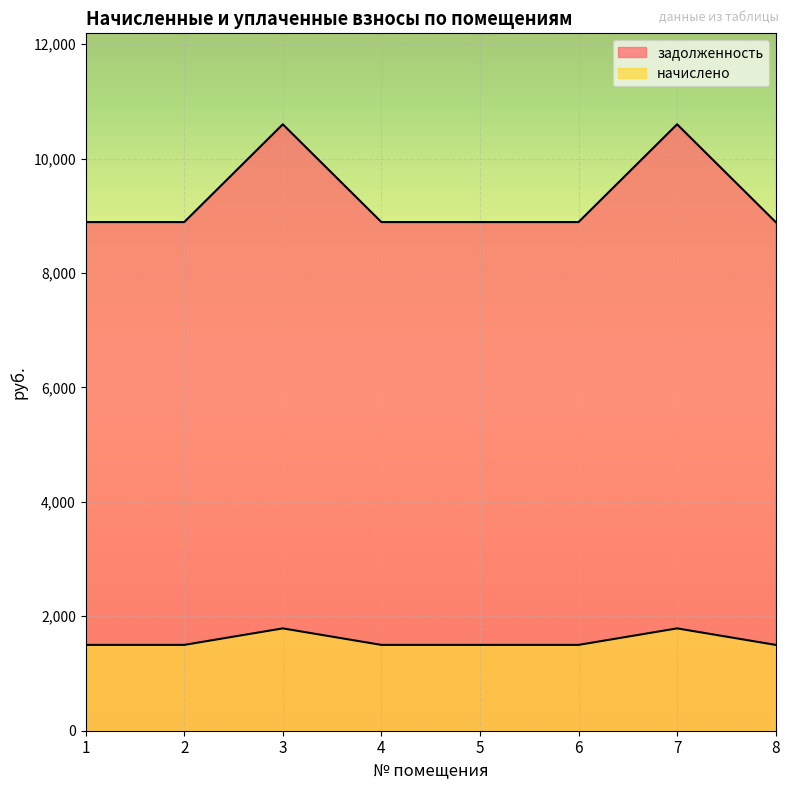

Is it true that задолженность equals 11838.2 at 6?

False